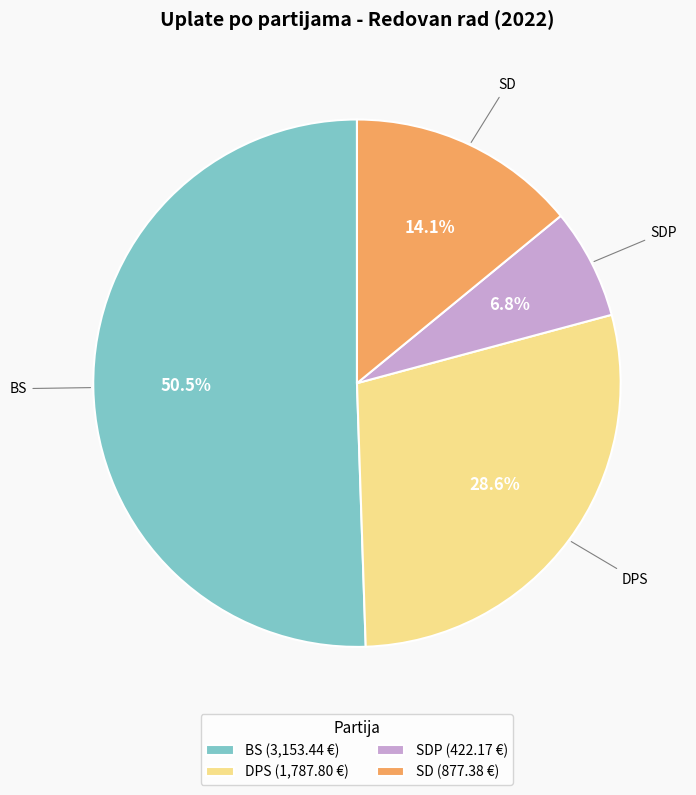

Rank the categories by value from lowest to highest.

SDP (422.17 €), SD (877.38 €), DPS (1,787.80 €), BS (3,153.44 €)